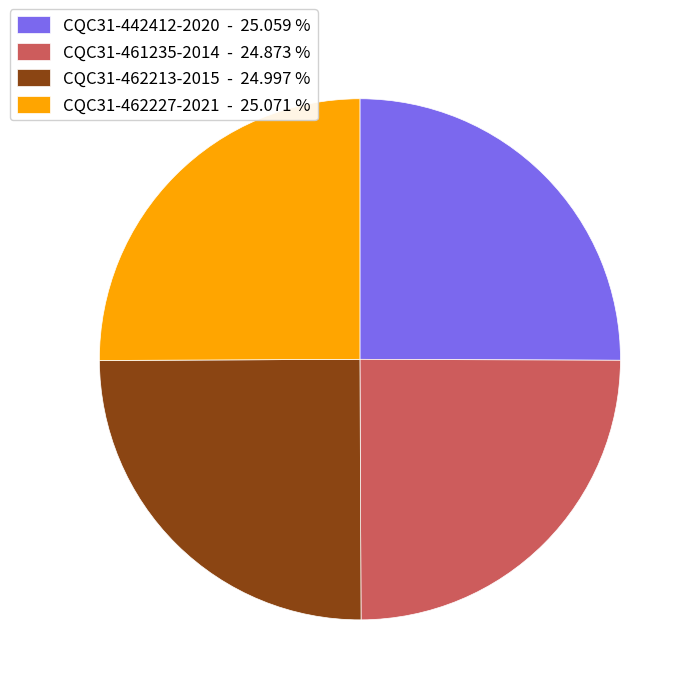

Is there a majority slice in this chart?

No